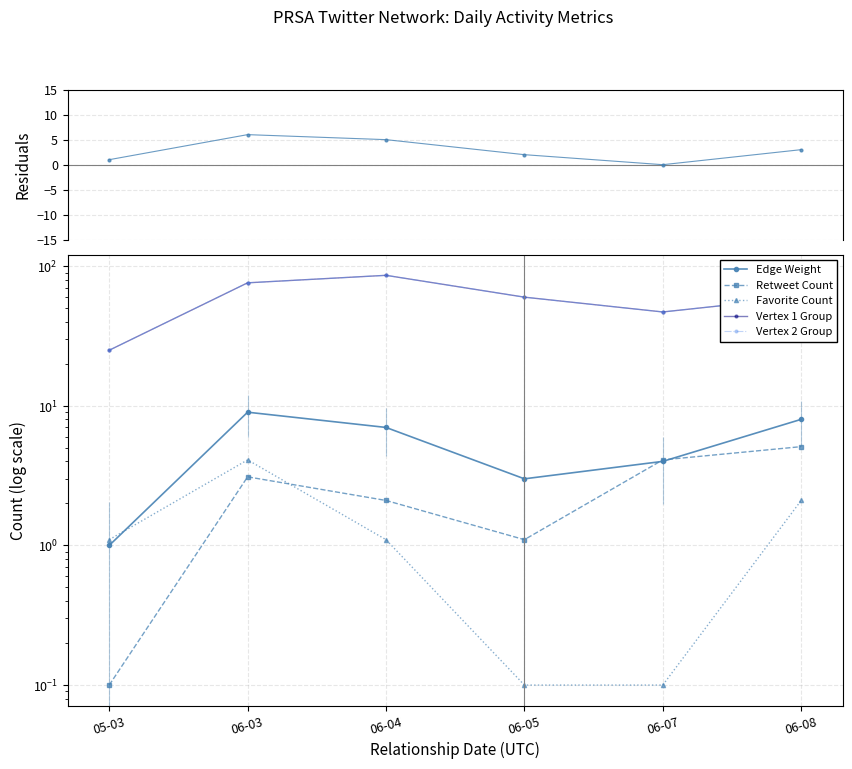

Which has a higher value, 06-08 or 06-05?

06-08